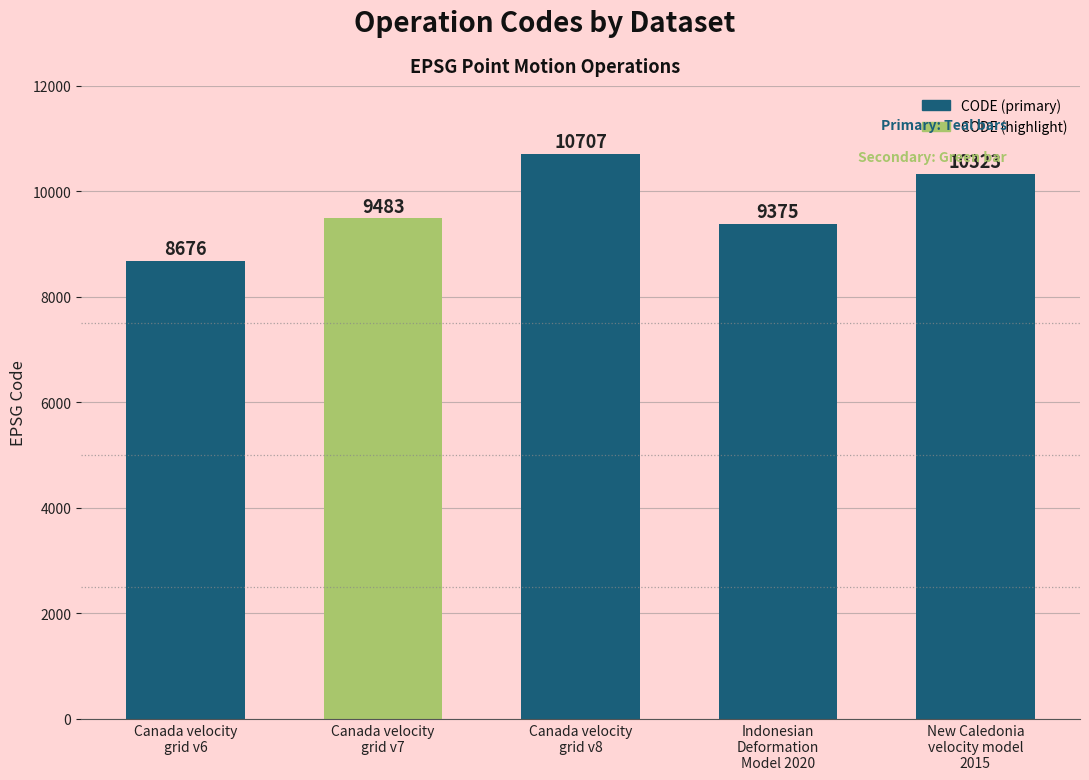

At which category does the chart reach its peak across all series?

Canada velocity
grid v8